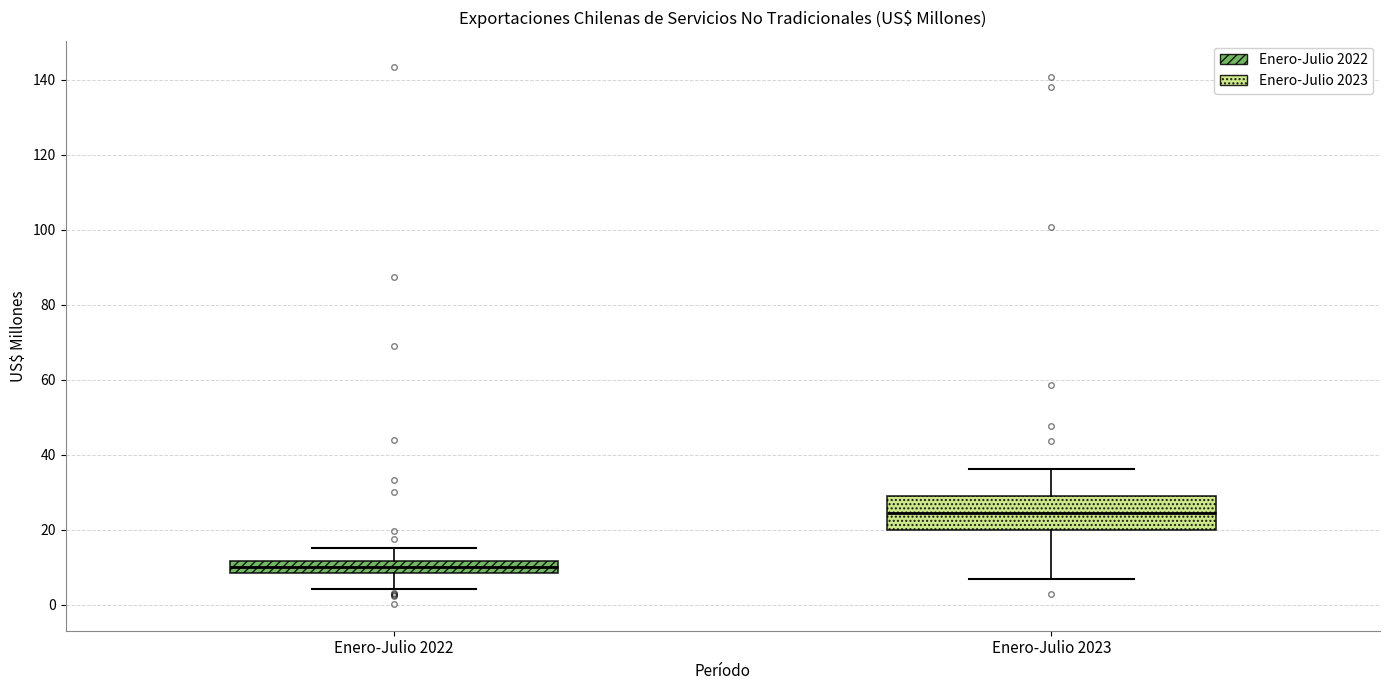

Which box is the tallest, from its lower edge to its upper edge?

Enero-Julio 2023